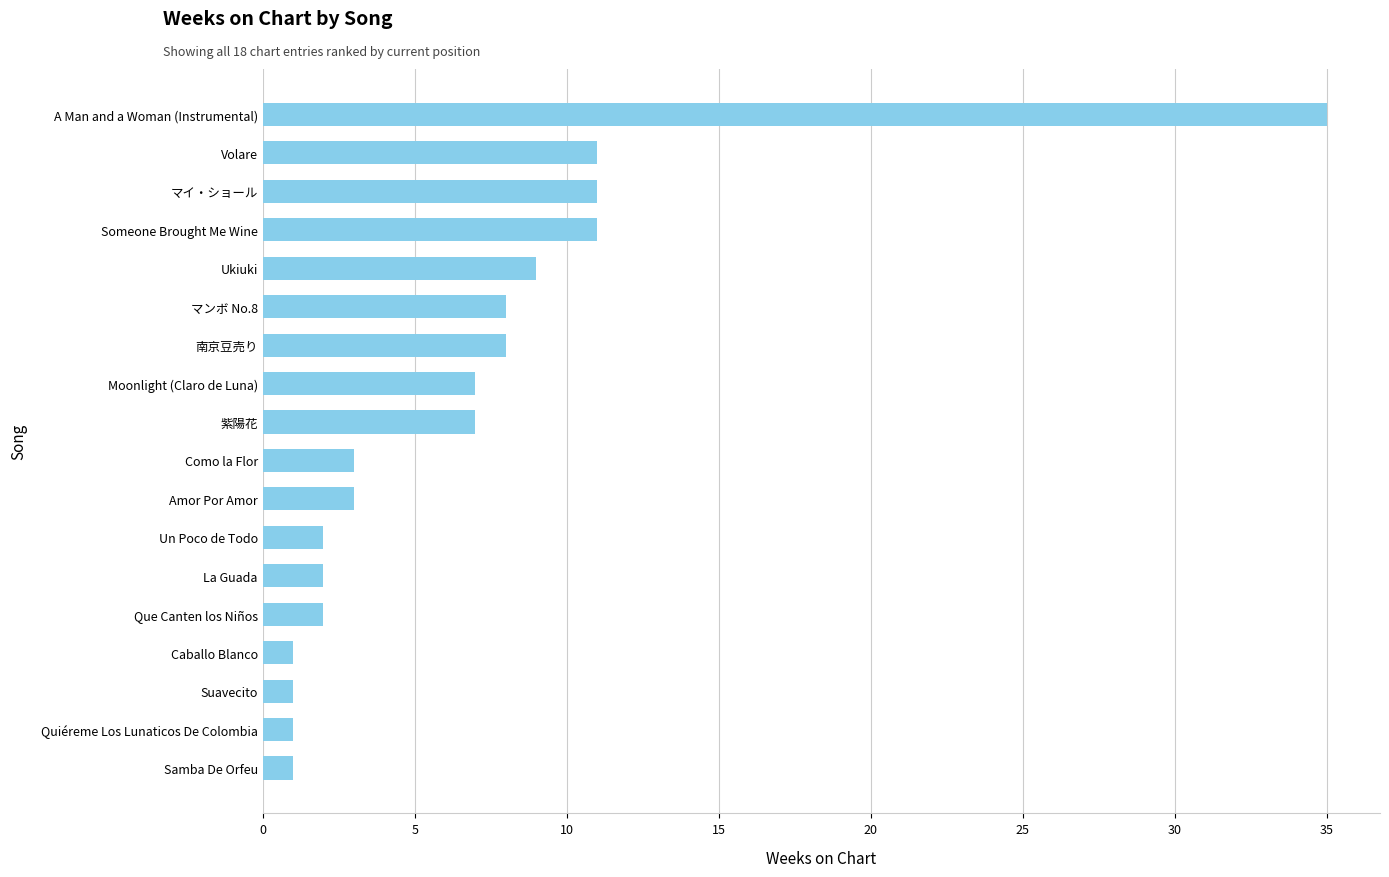

What is the sum of the values at 南京豆売り and Un Poco de Todo?

10